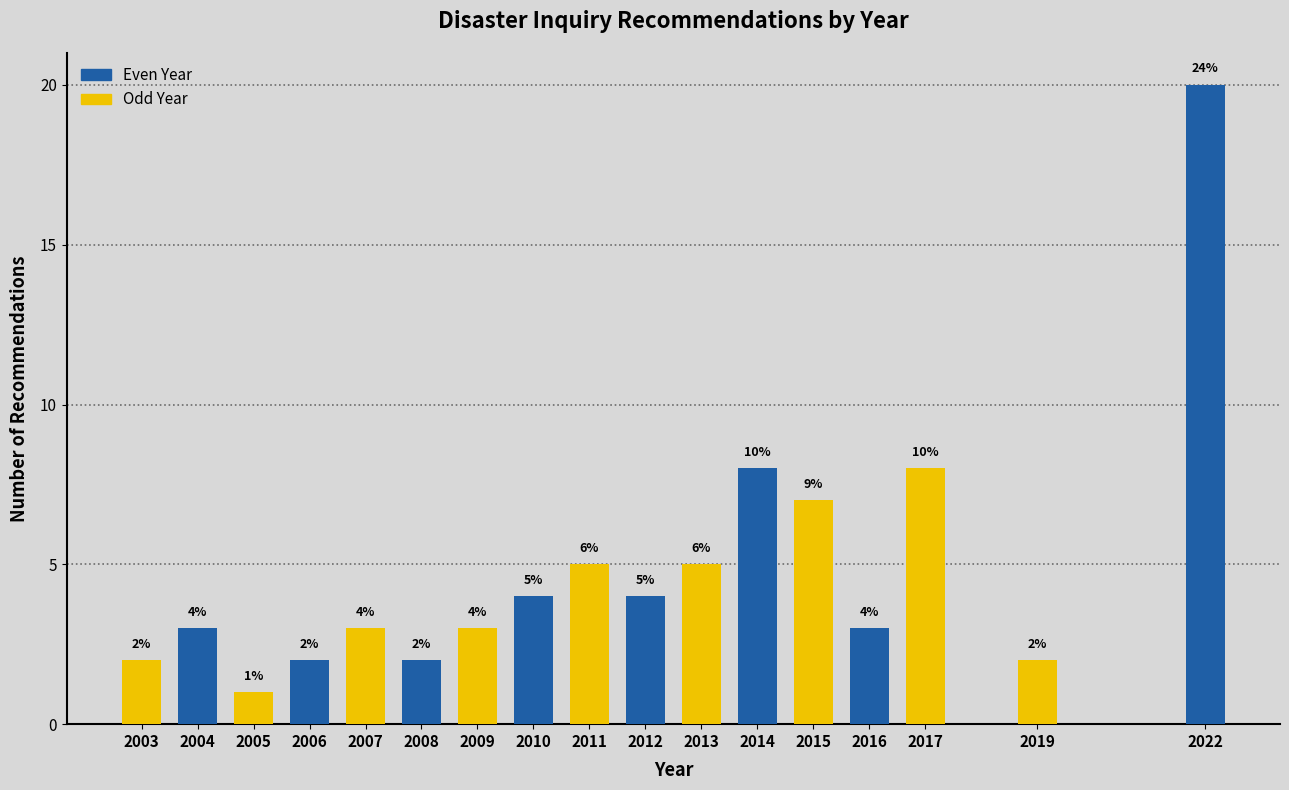

Reading left to right, what are all the values shown in this chart?

2	3	1	2	3	2	3	4	5	4	5	8	7	3	8	2	20